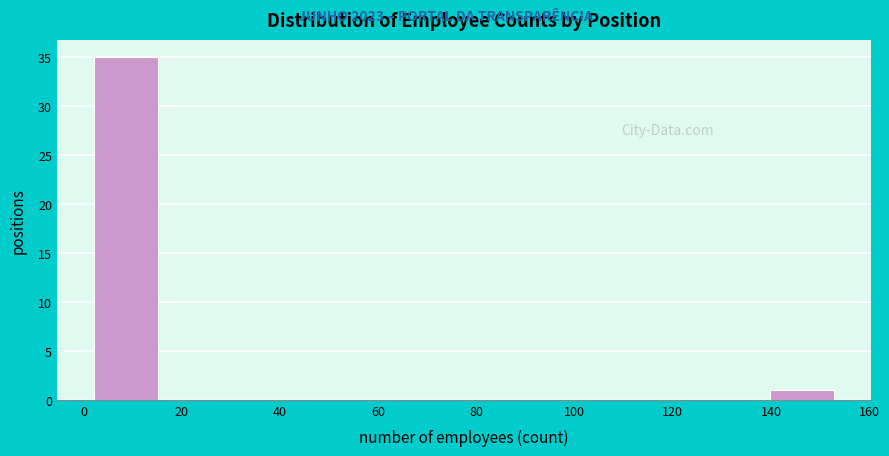

Reading left to right, list every bar in this chart as the range it spans on the x-axis followed by its height. Neither the bar edges nor the heights are printed on the chart, so give them approximately, as read against the axes.

2 to 16: 35
16 to 32: 0
32 to 46: 0
46 to 62: 0
62 to 78: 0
78 to 92: 0
92 to 108: 0
108 to 124: 0
124 to 138: 0
138 to 154: 1